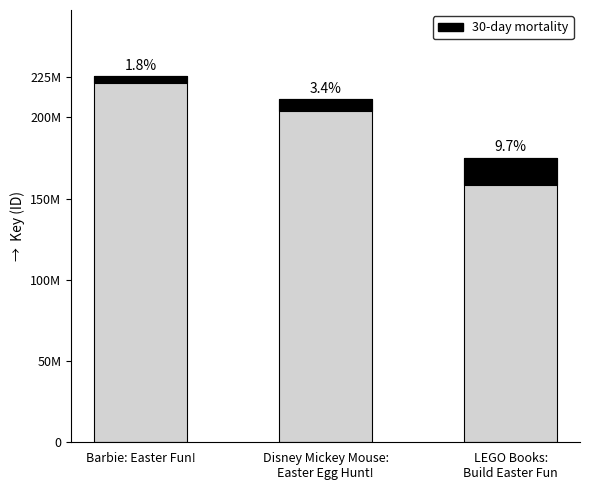

What is the difference between the 30-day mortality values at Disney Mickey Mouse:
Easter Egg Hunt! and LEGO Books:
Build Easter Fun?

9809946.6